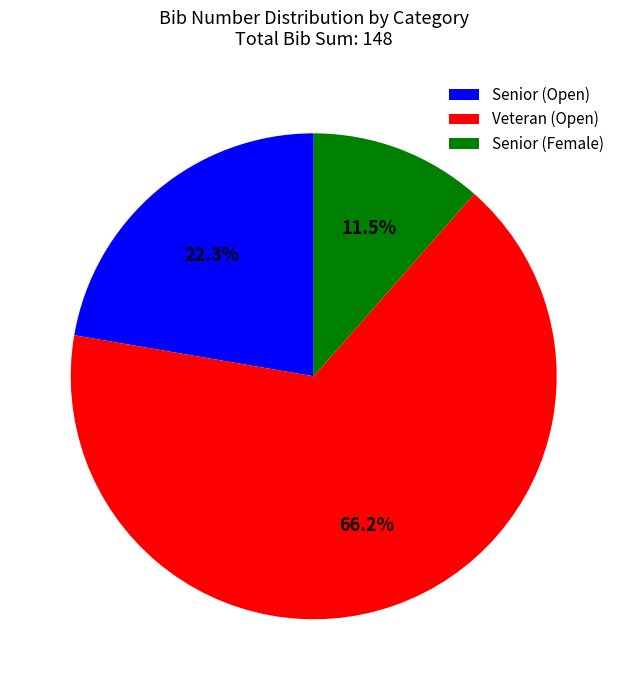

Does Senior (Open) account for over 50% of the chart?

No